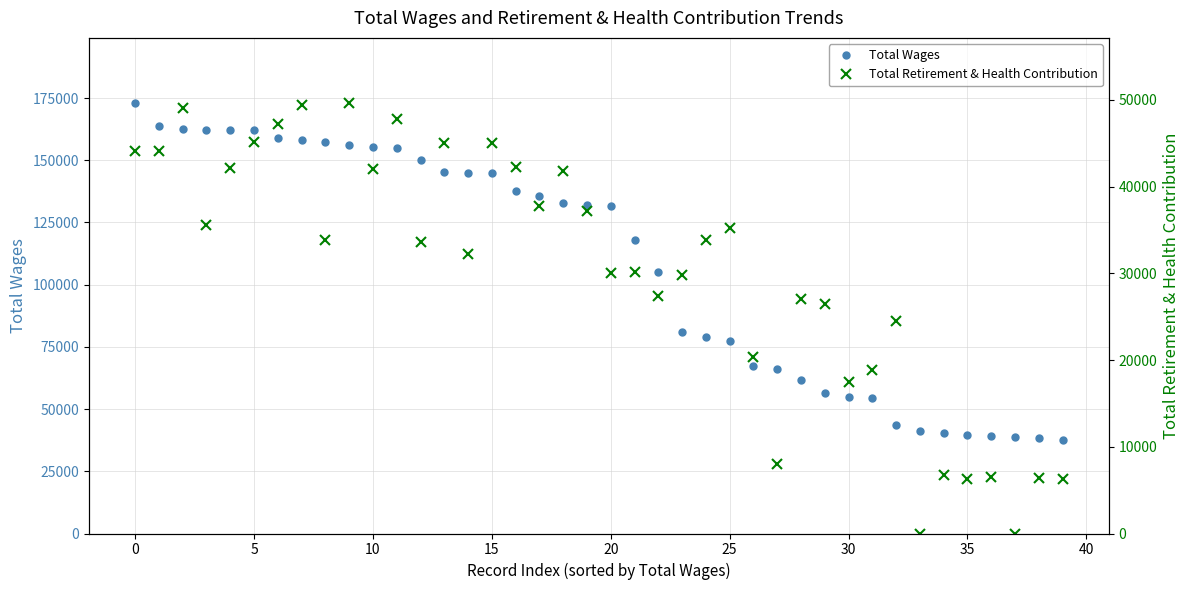

True or false: Total Wages and Total Retirement & Health Contribution intersect in this chart.

False